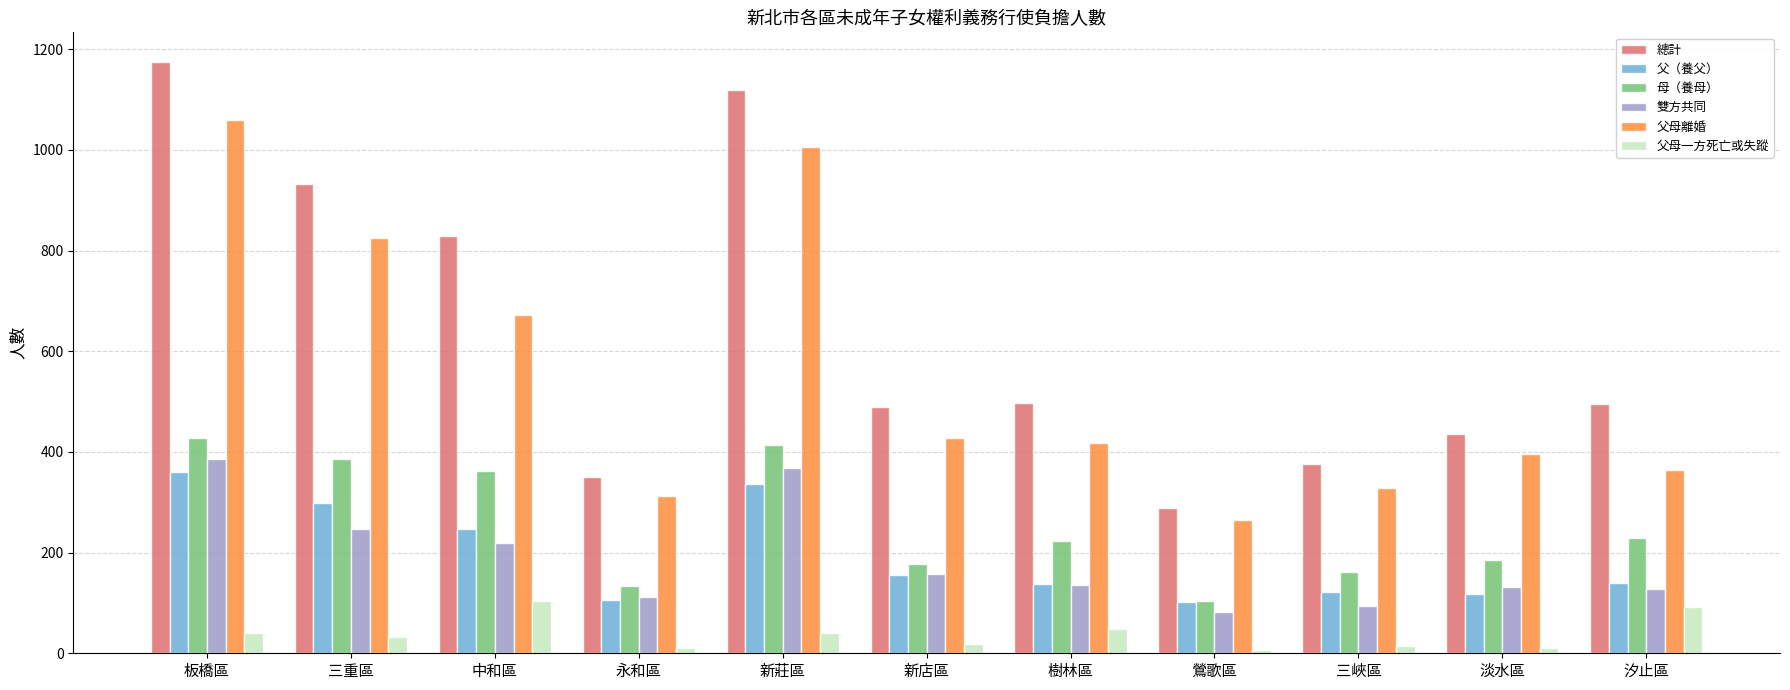

Count the number of categories in the chart.

11